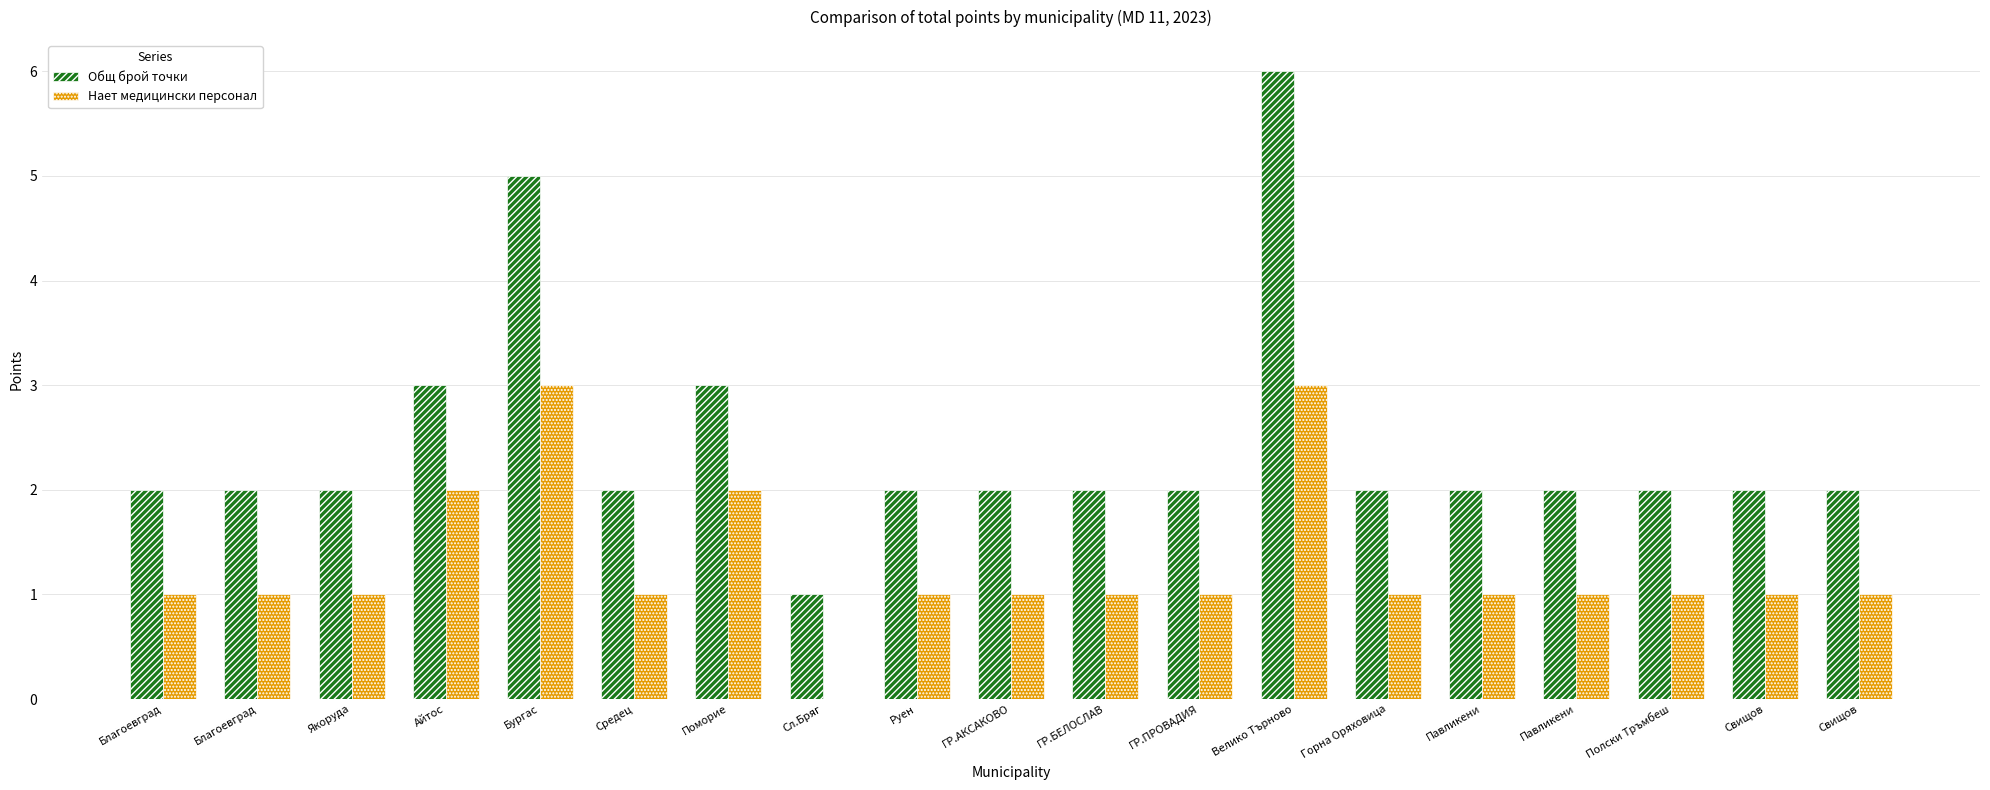

What is the difference between the highest and lowest values at Руен?

1